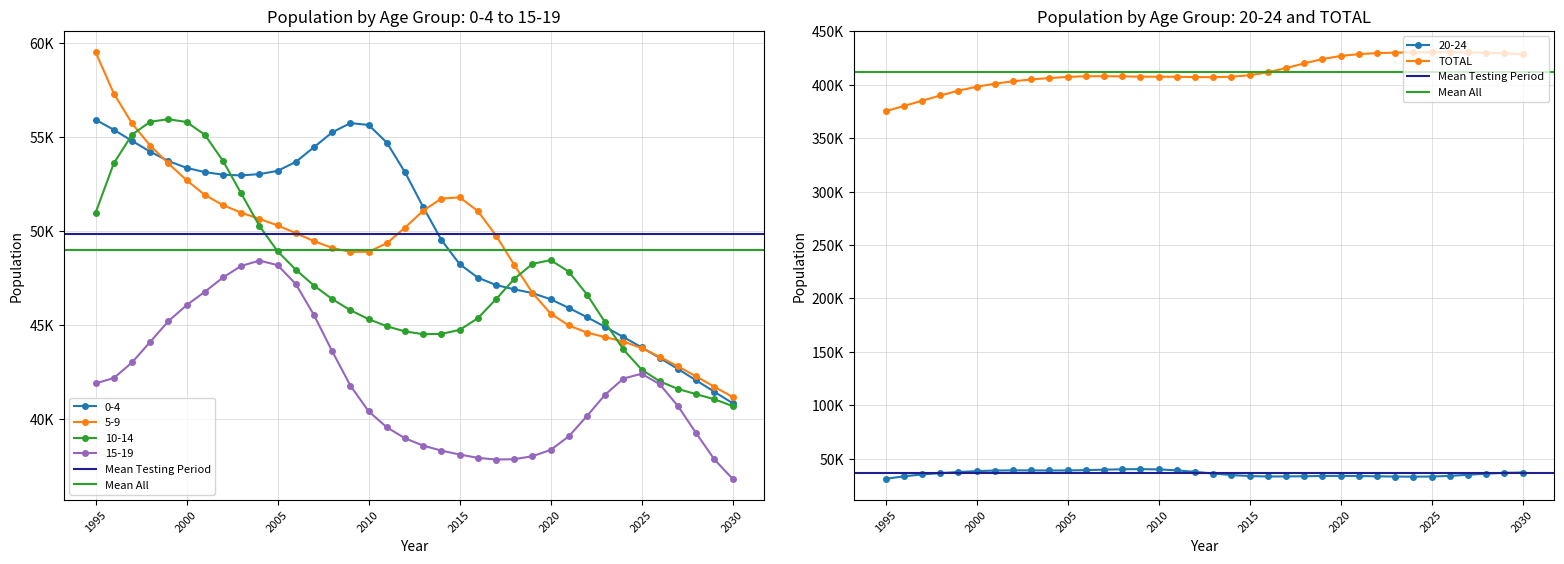

What is the sum of all 10-14 values?

1711583